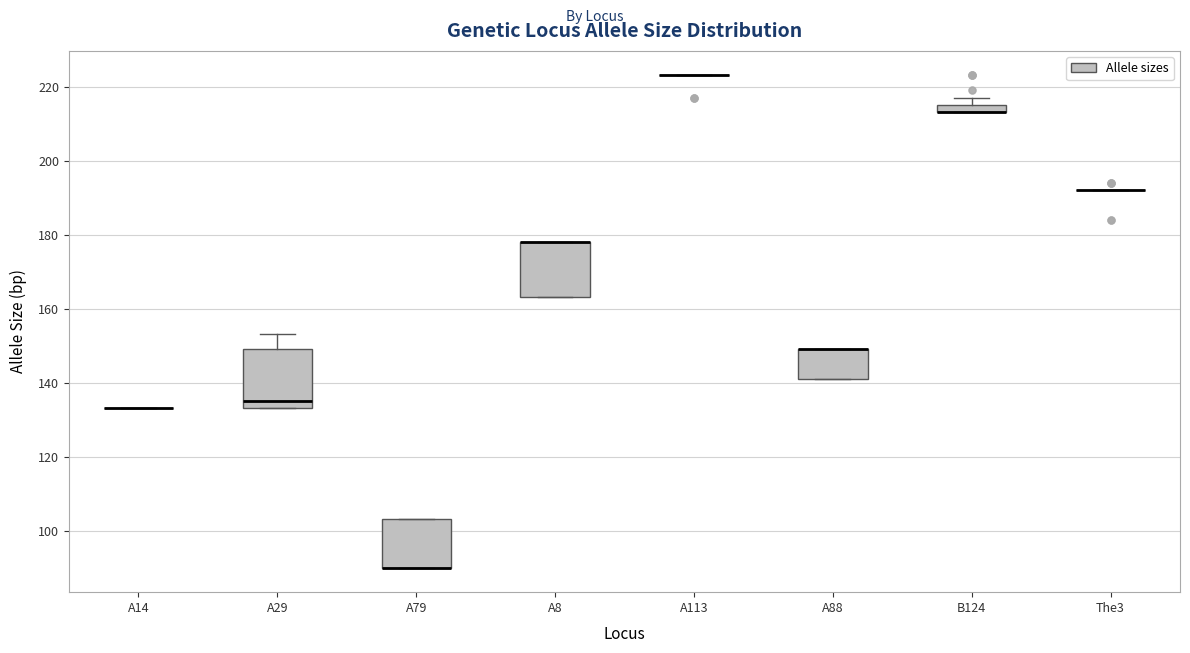

Where is the upper edge of the box for A79 on the y-axis? The values are not printed on the chart, so give them approximately, as read against the axis.

104